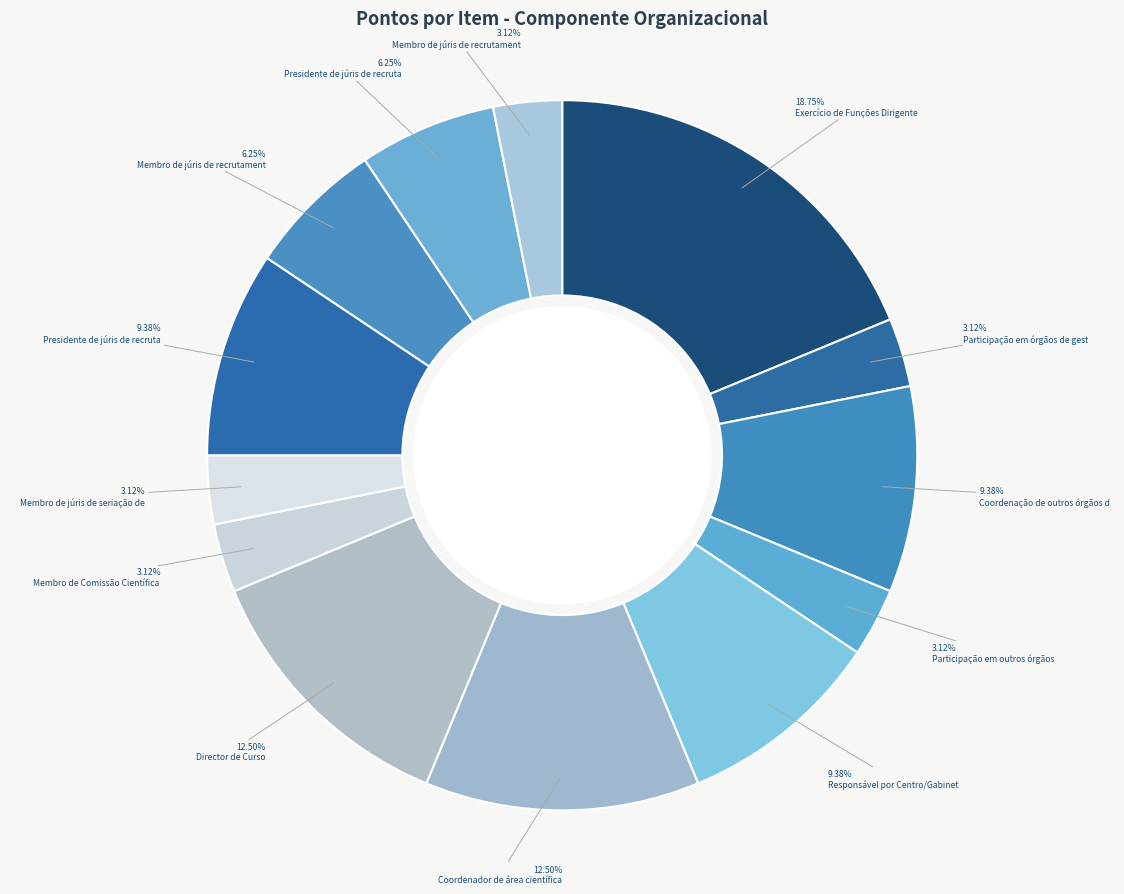

Rank the categories by value from lowest to highest.

Participação em órgãos de gestão colegiais, Participação em outros órgãos de coordenação, Membro de Comissão Científica de curso, Membro de júris de seriação de alunos, Membro de júris de recrutamento de funcionários, Membro de júris de recrutamento de docentes, Presidente de júris de recrutamento de funcionários, Coordenação de outros órgãos de natureza, Responsável por Centro/Gabinete/Serviço, Presidente de júris de recrutamento de docentes, Coordenador de área científica, Director de Curso, Exercício de Funções Dirigentes e de Gestão